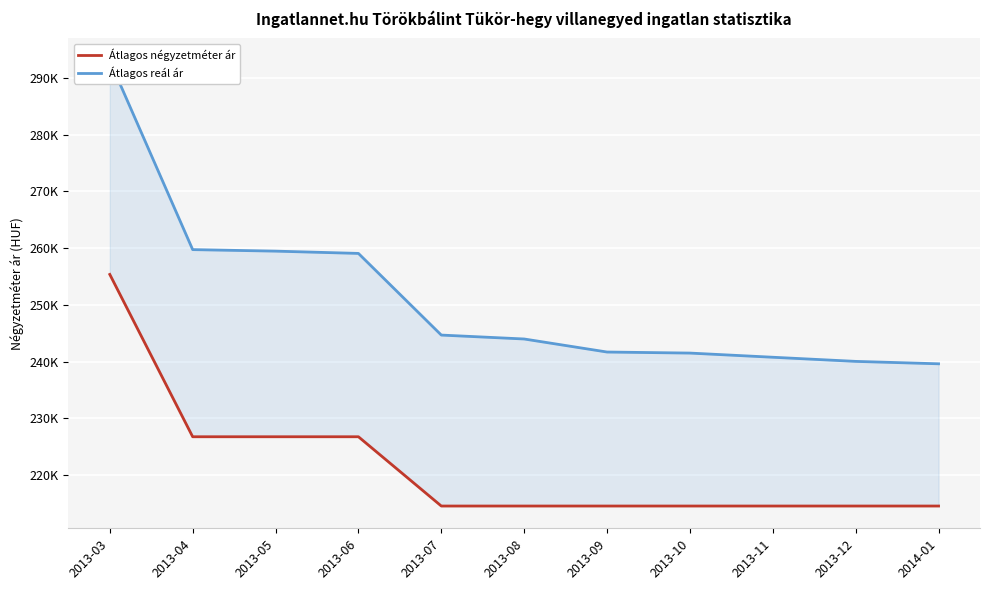

Read the Átlagos négyzetméter ár value at 2014-01, to the nearest 50.

214550